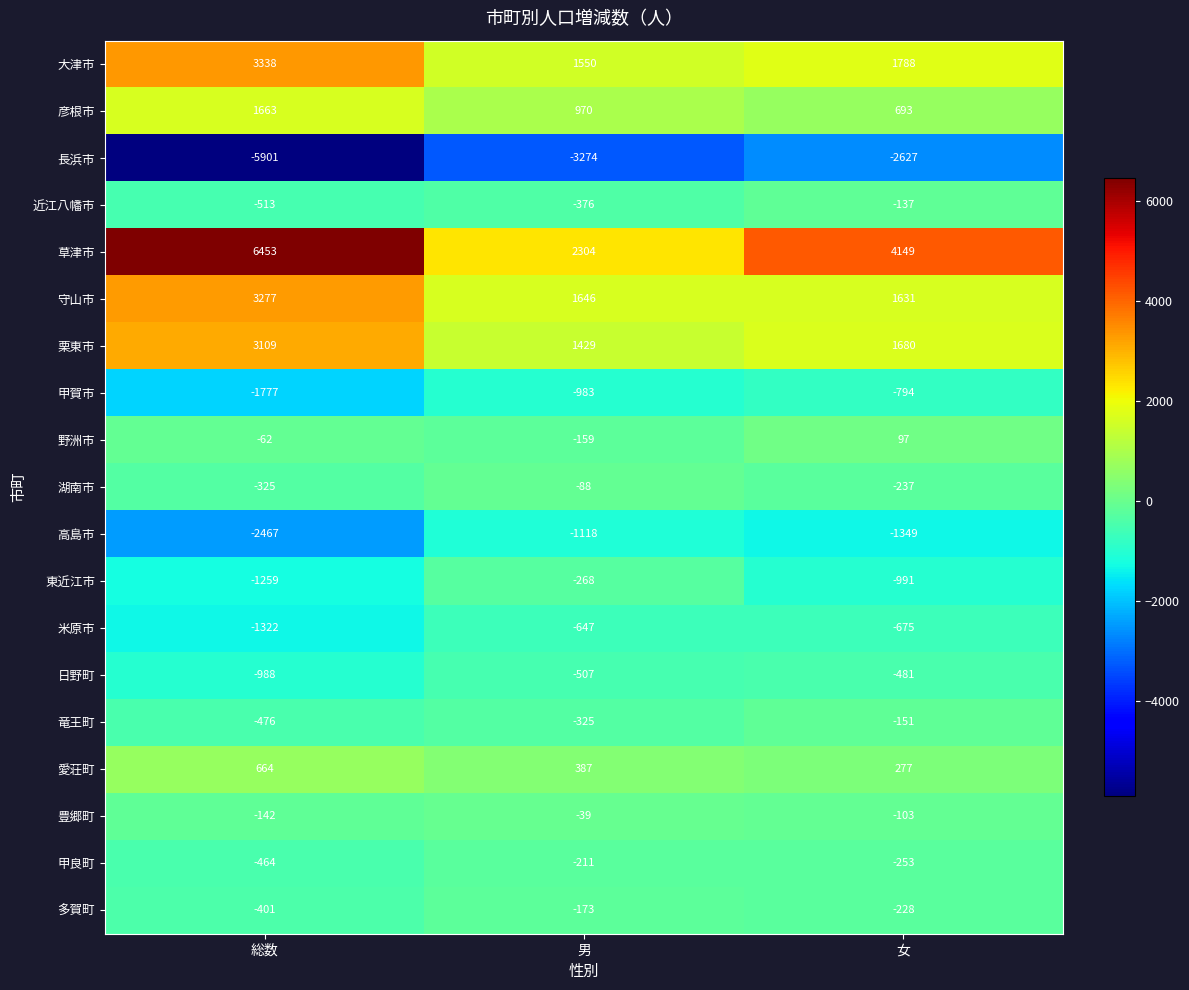

What is the difference between the maximum and minimum values in the 高島市 series?

1349